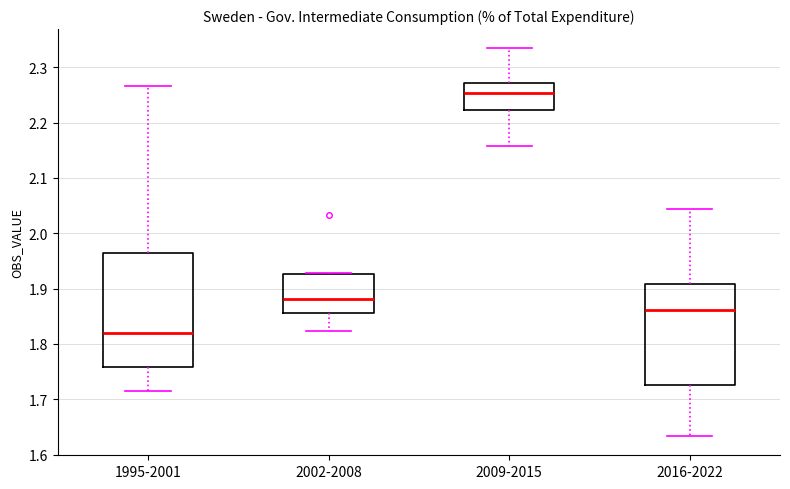

Which box has the highest median line?

2009-2015